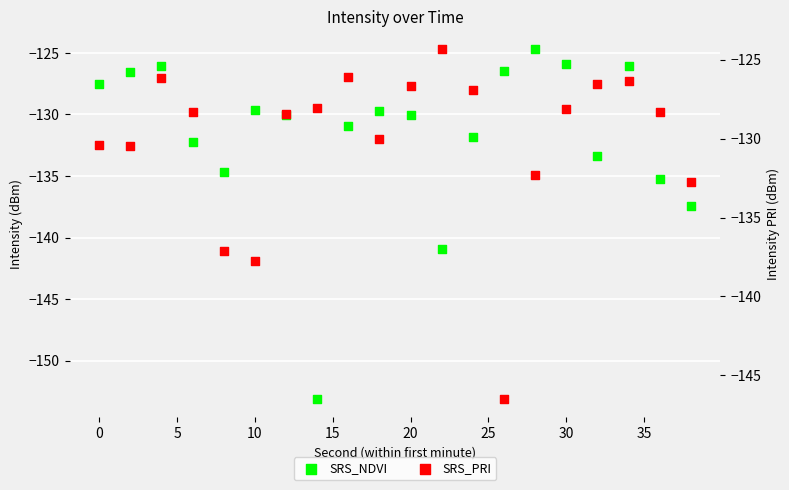

Is the value of SRS_NDVI at 30 greater than the value of SRS_PRI at 35?

No